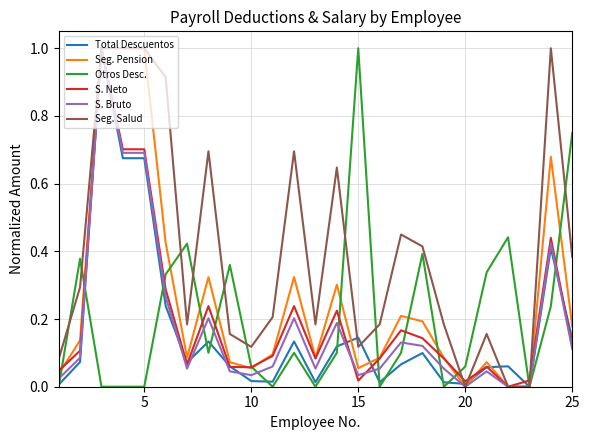

What is the greatest value displayed?

1.0